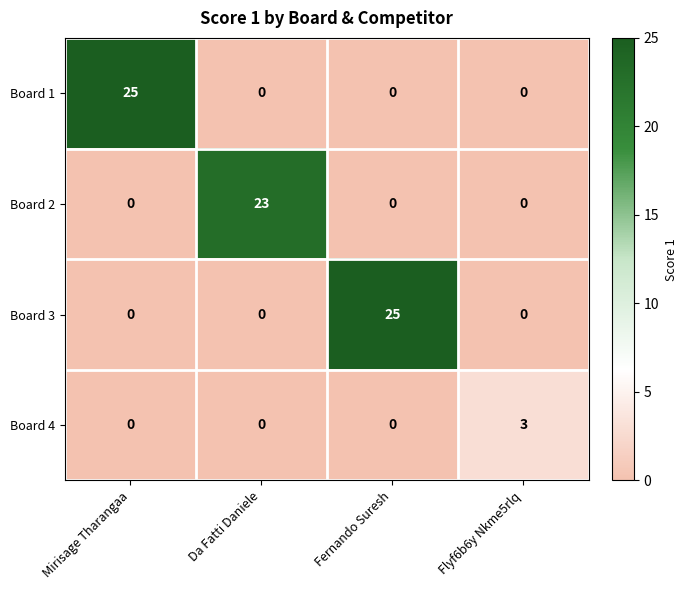

What is the sum of all Board 2 values?

23